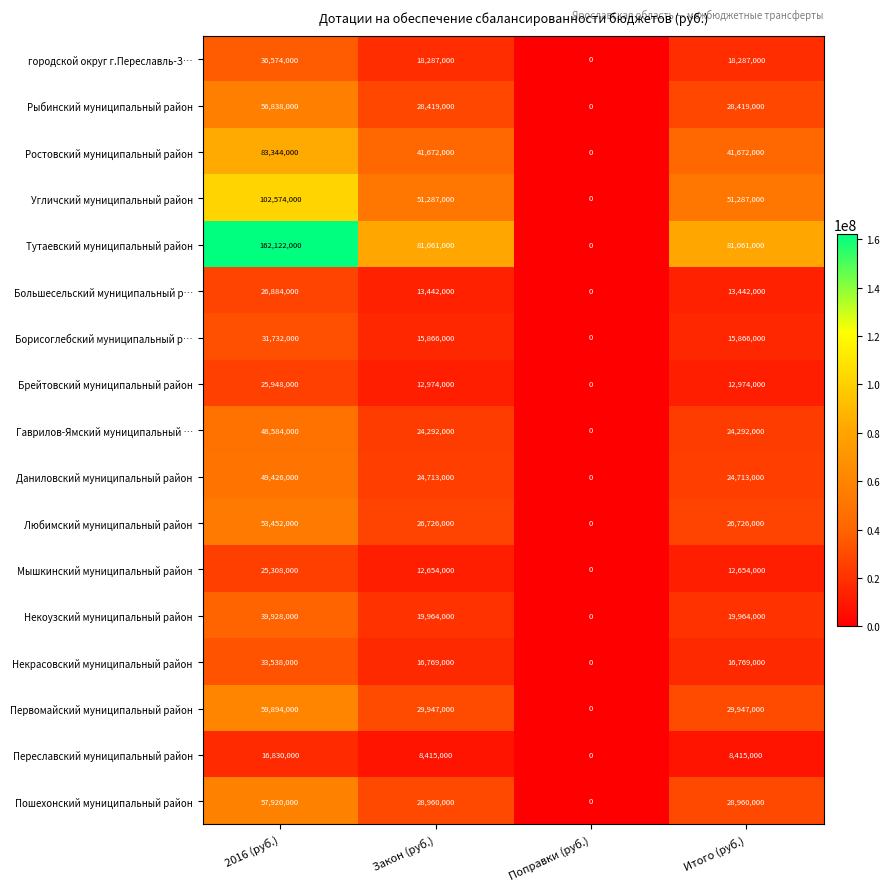

The value of Пошехонский муниципальный район at 2016 (руб.) is 102464553. True or false?

False